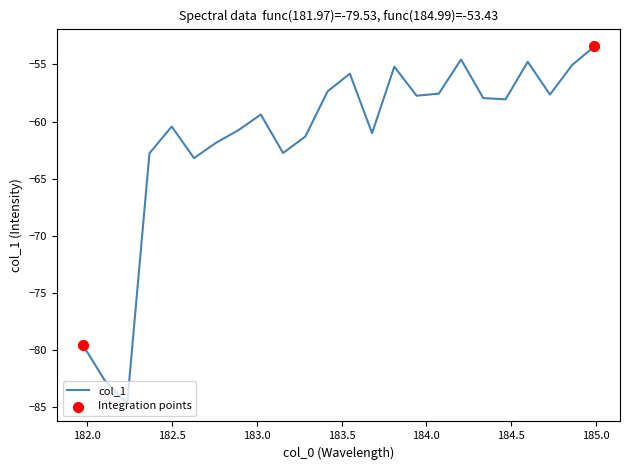

What is the difference between the maximum and minimum values?

31.3